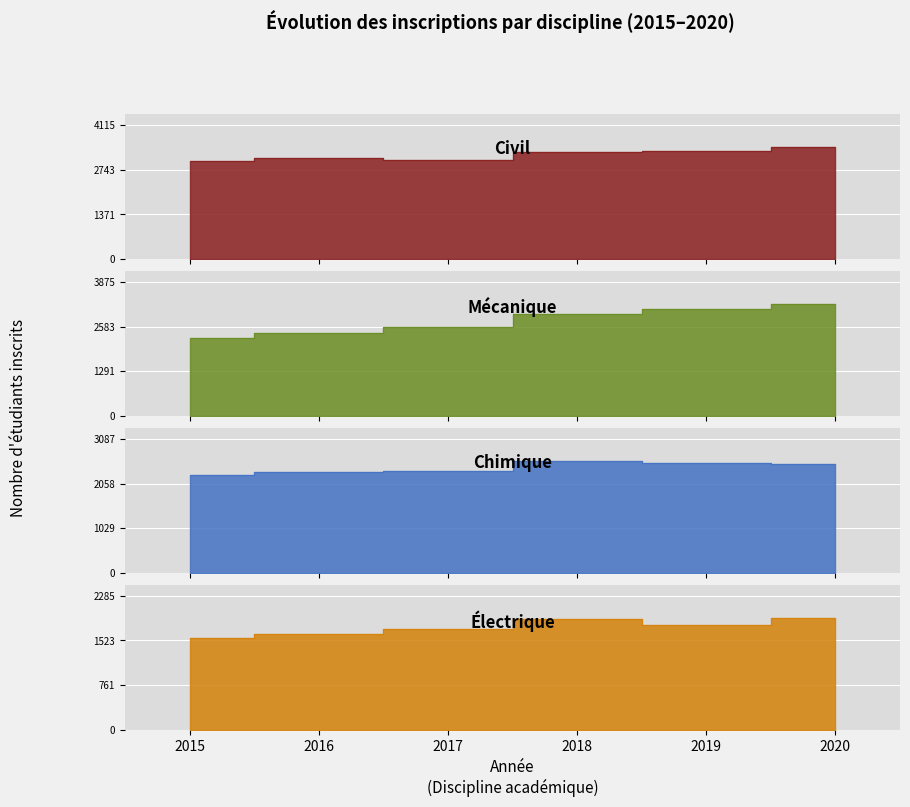

In Chimique, how many points are higher than both neighbors (excluding endpoints)?

1